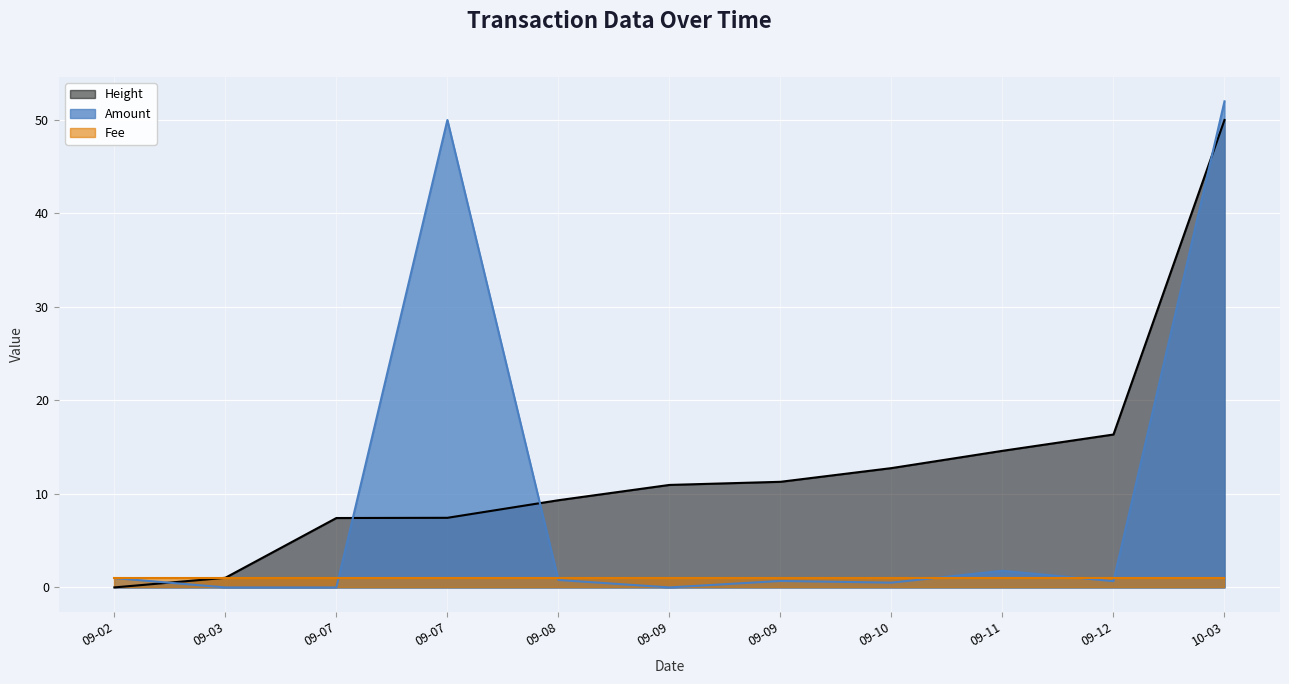

Between 09-11 and 10-03, which series saw the biggest shift?

Amount